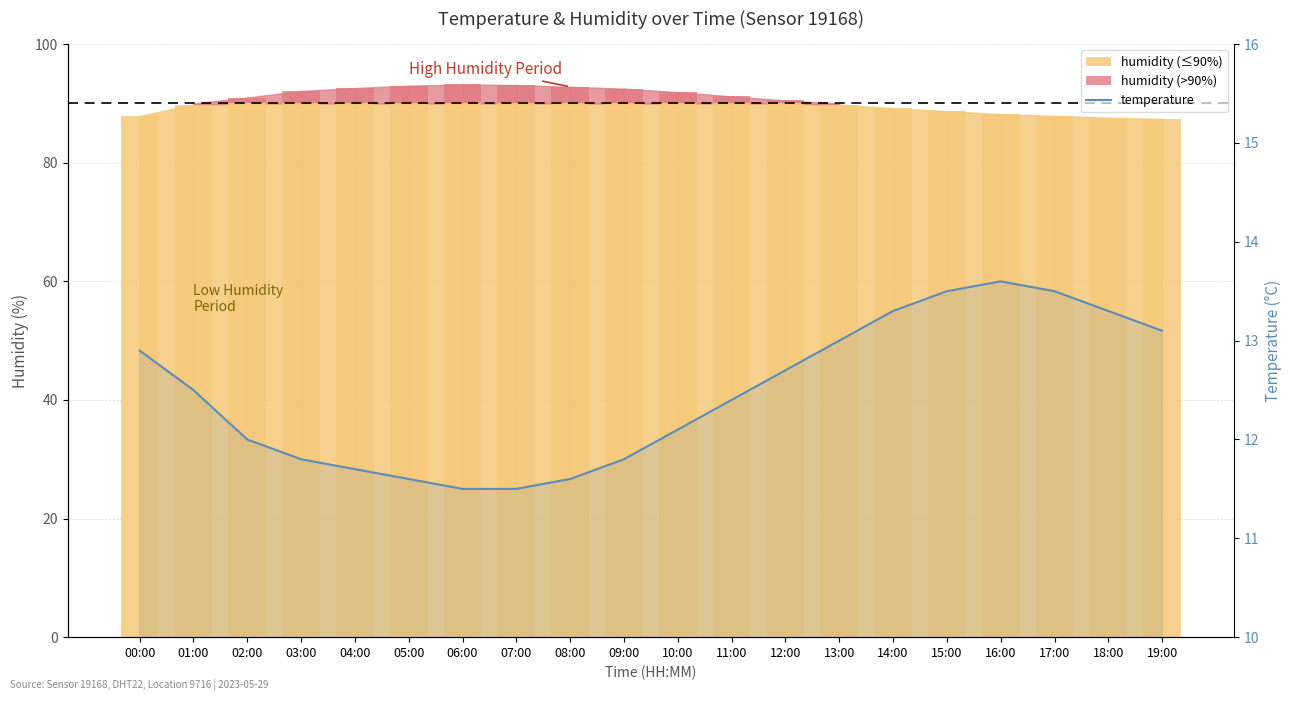

Where does the humidity (>90%) series first go above 1?

03:00